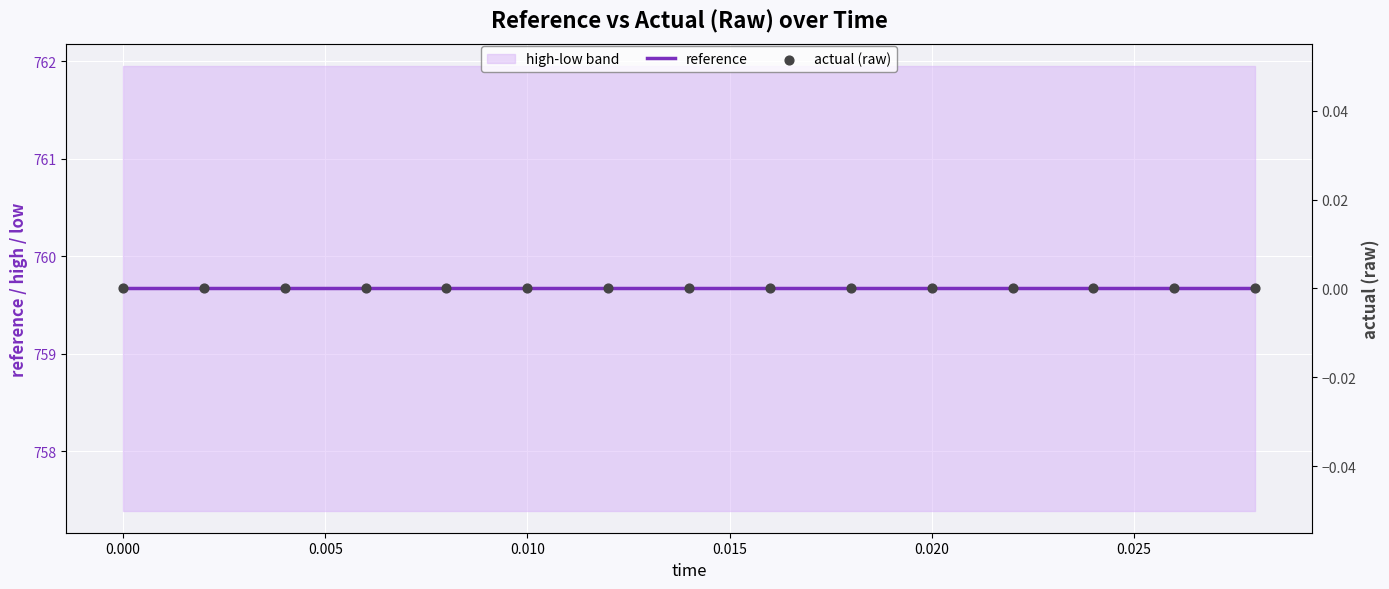

At how many categories does at least one series exceed 194?

15